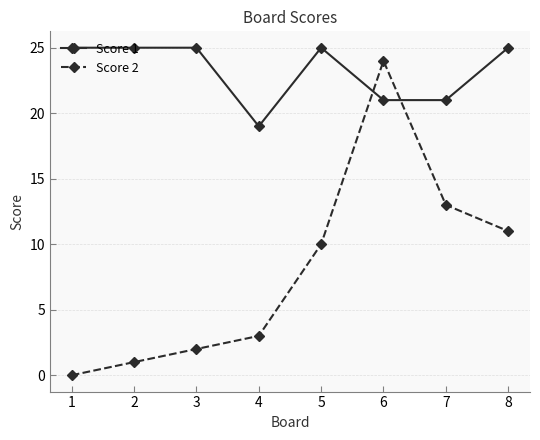

What is the sum of the Score 2 values at 1 and 6?

24